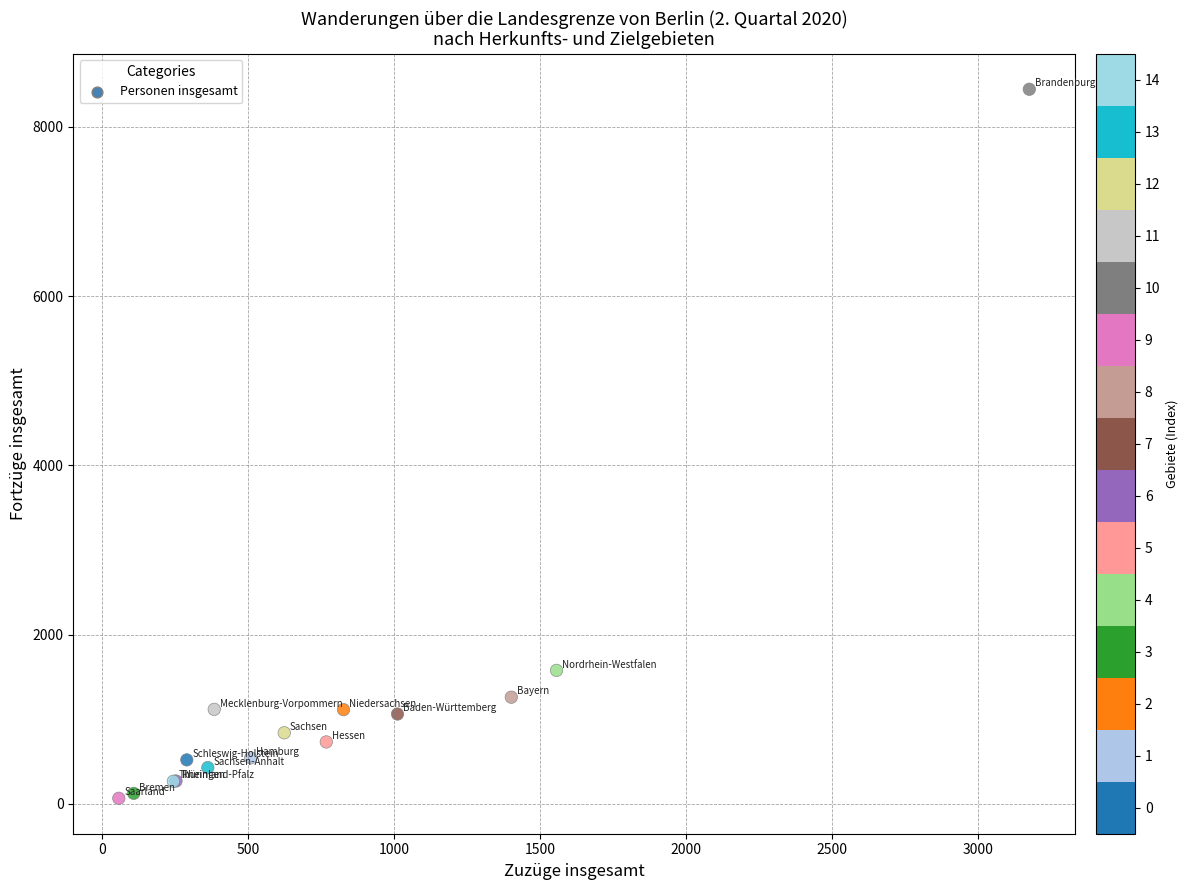

What Y value in the scatter plot is closest to 4255?

1576